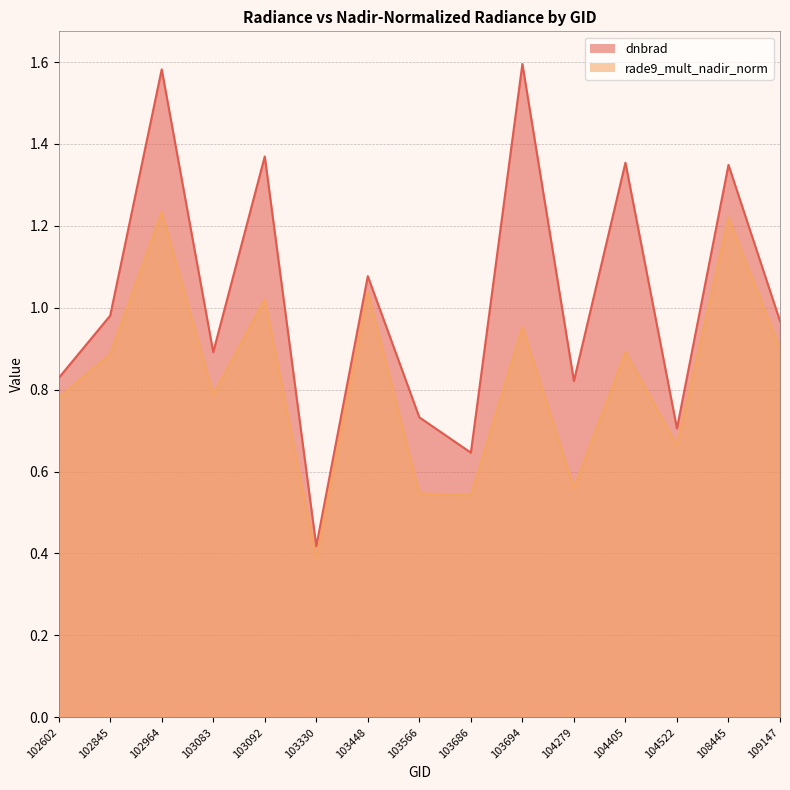

List the series in order of their overall mean, lowest first.

rade9_mult_nadir_norm, dnbrad